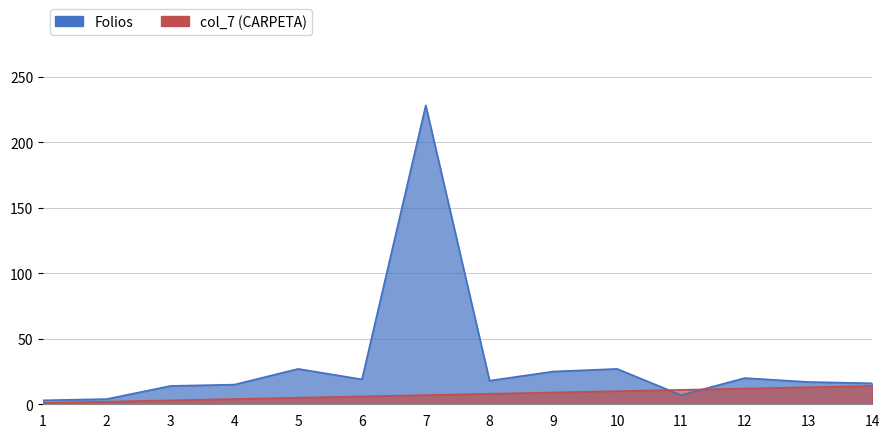

How many series are shown in this chart?

1